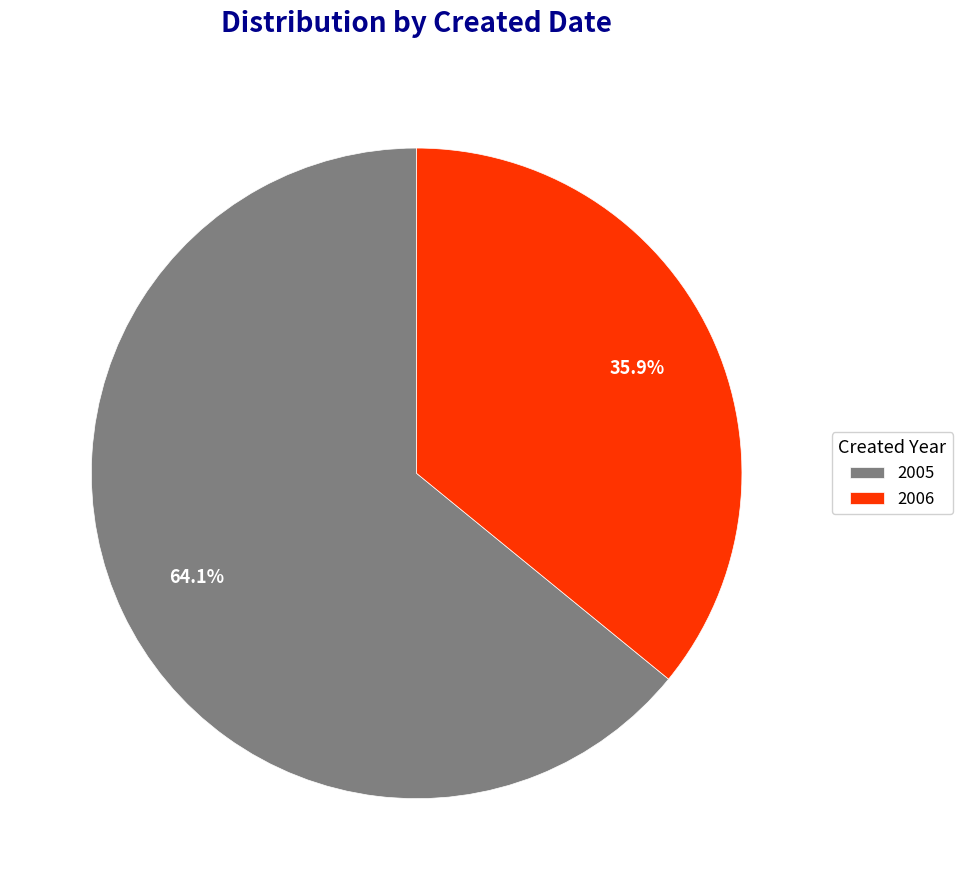

Which category has the biggest portion of the pie?

2005